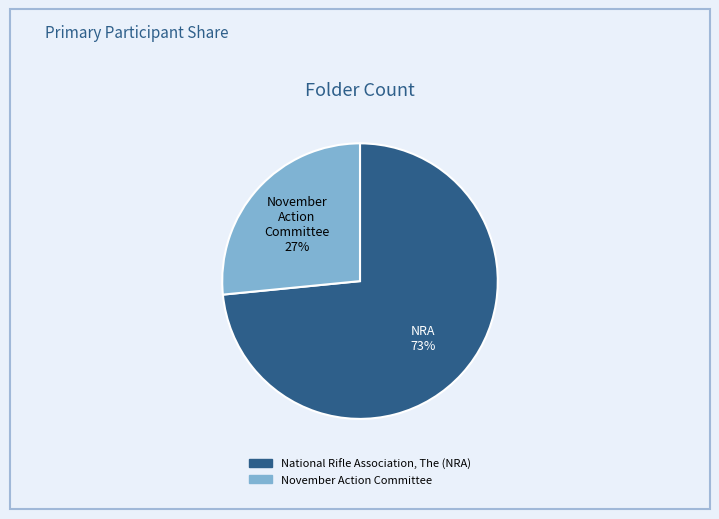

To the nearest percent, what is the average slice percentage?

50%